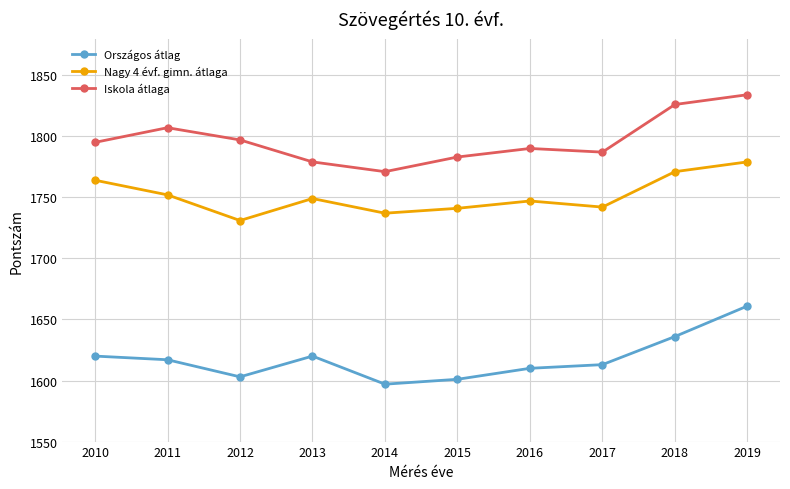

At which category does Országos átlag reach its first local valley?

2012